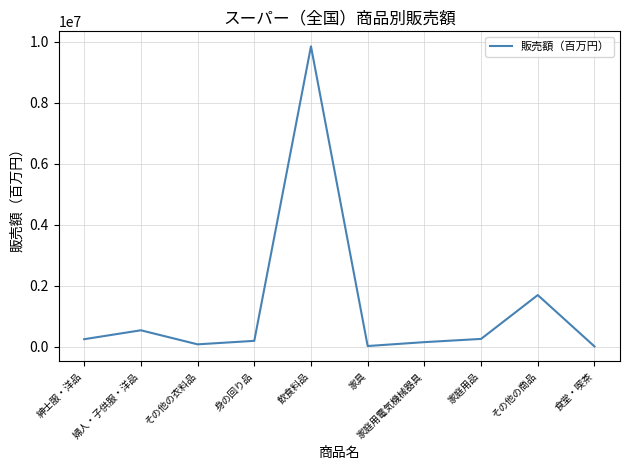

Approximately how many times larger is the value at 食堂・喫茶 compared to 家庭用電気機械器具?

0.1